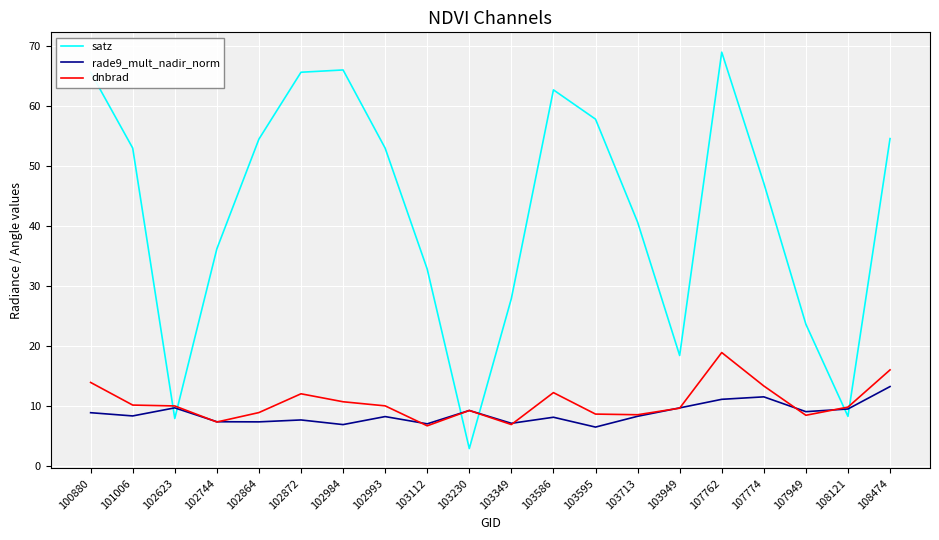

Between 102993 and 103230, which series saw the biggest shift?

satz